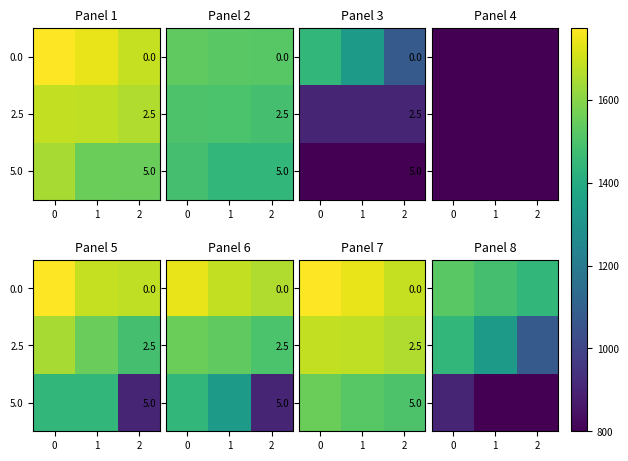

Read the 5.0 value at 1, to the nearest 10.

800